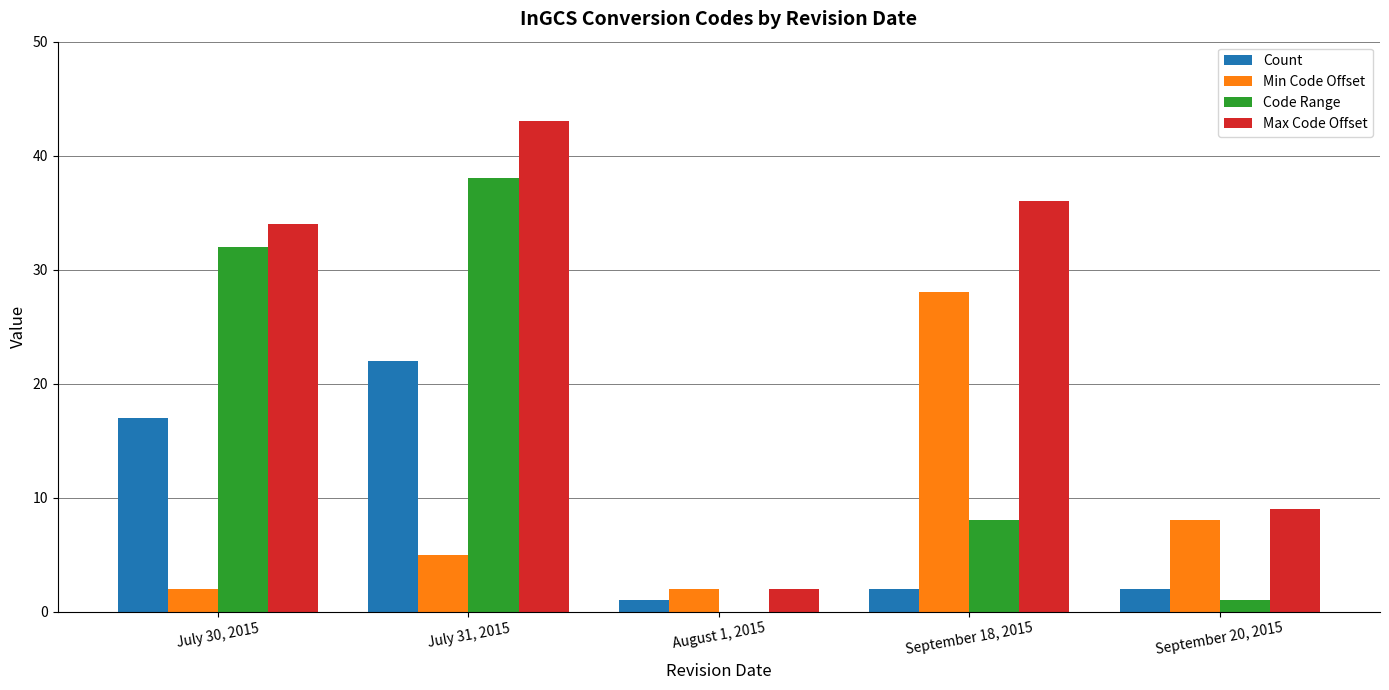

Between August 1, 2015 and September 18, 2015, which series saw the biggest shift?

Max Code Offset